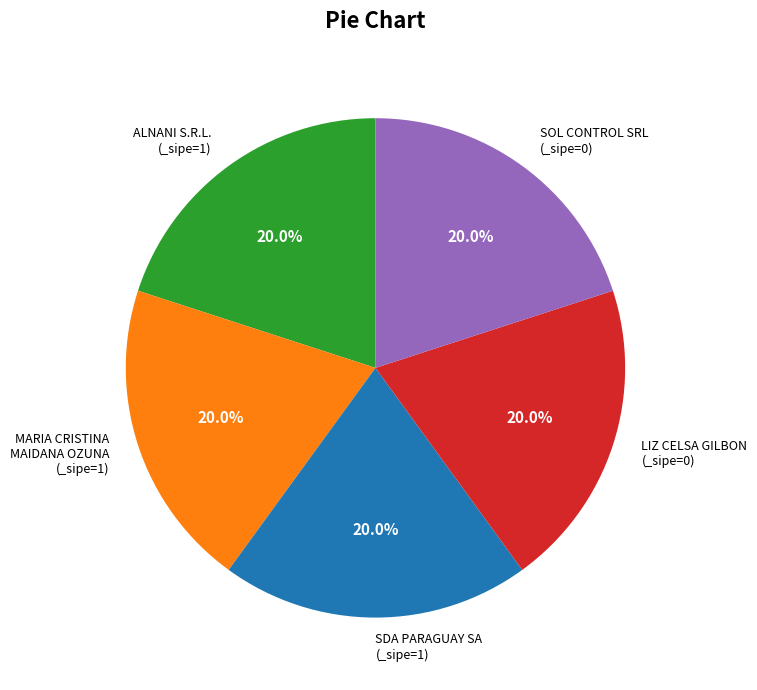

Does any single category account for the majority?

No